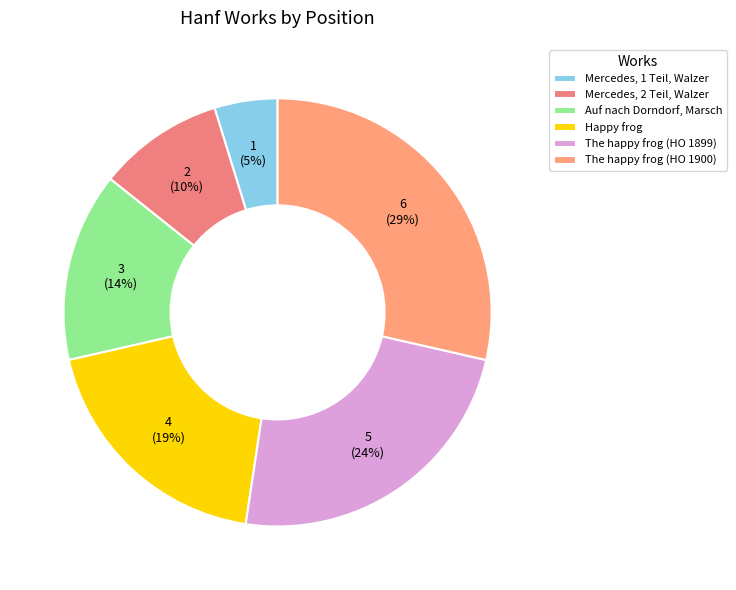

Rank the categories by value from lowest to highest.

Mercedes, 1 Teil, Walzer, Mercedes, 2 Teil, Walzer, Auf nach Dorndorf, Marsch, Happy frog, The happy frog (HO 1899), The happy frog (HO 1900)